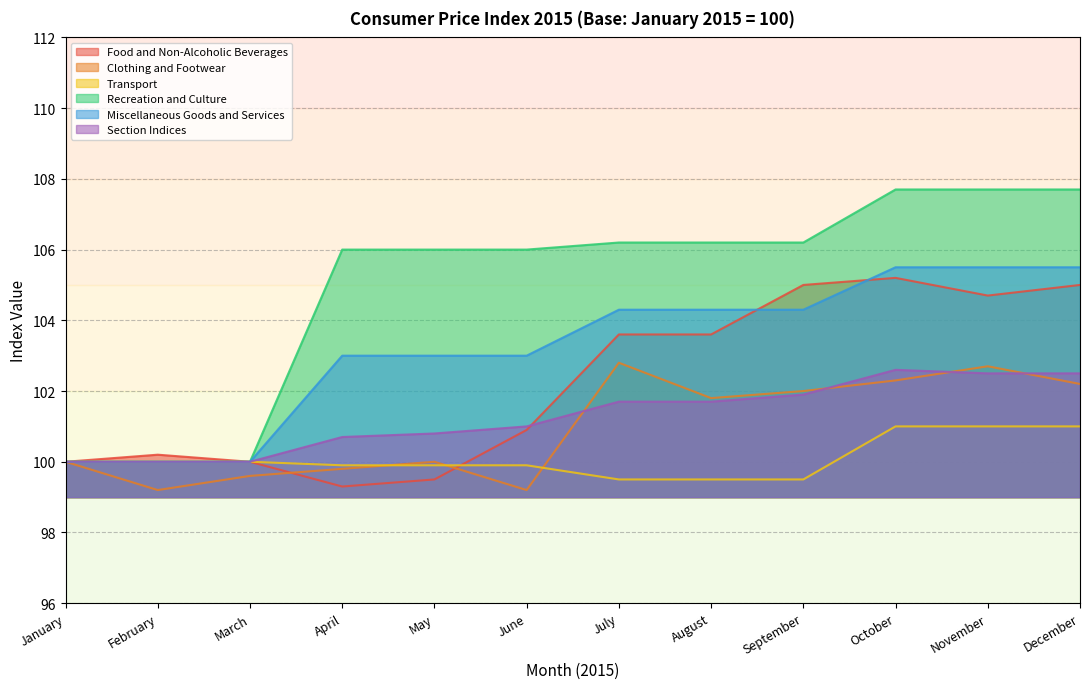

True or false: Clothing and Footwear and Recreation and Culture intersect in this chart.

False